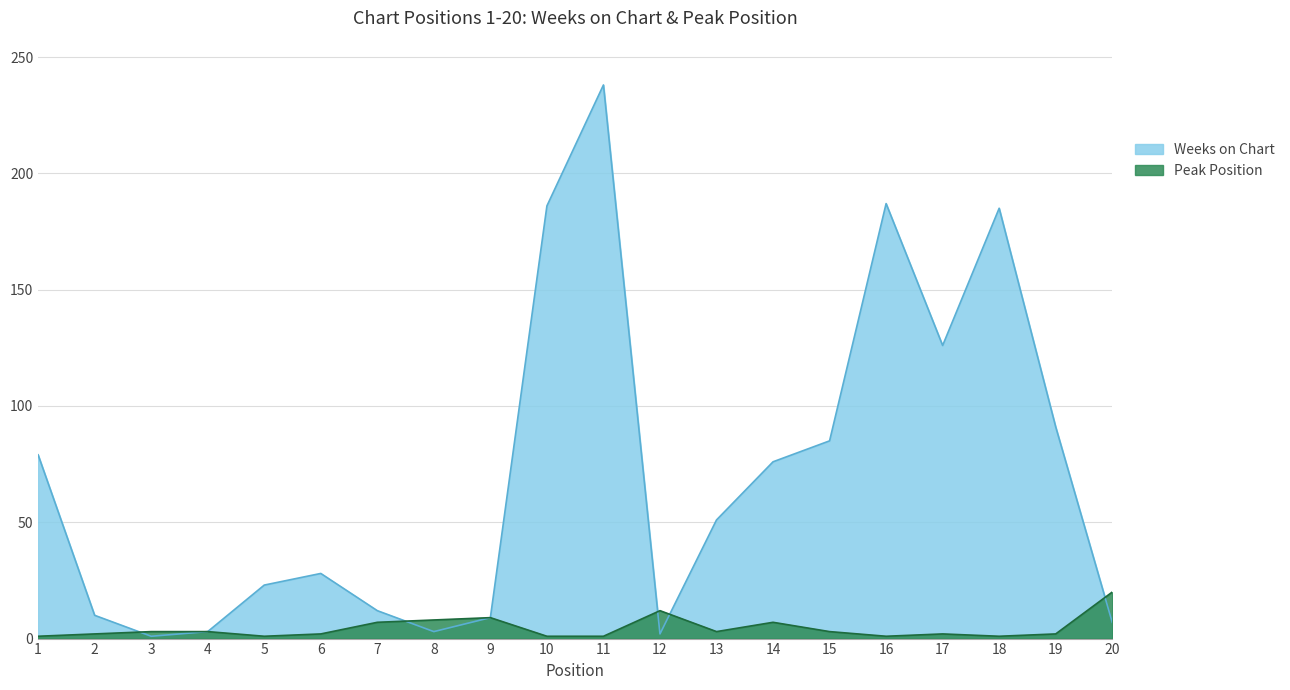

The Peak Position series shows 7 at 14. True or false?

True